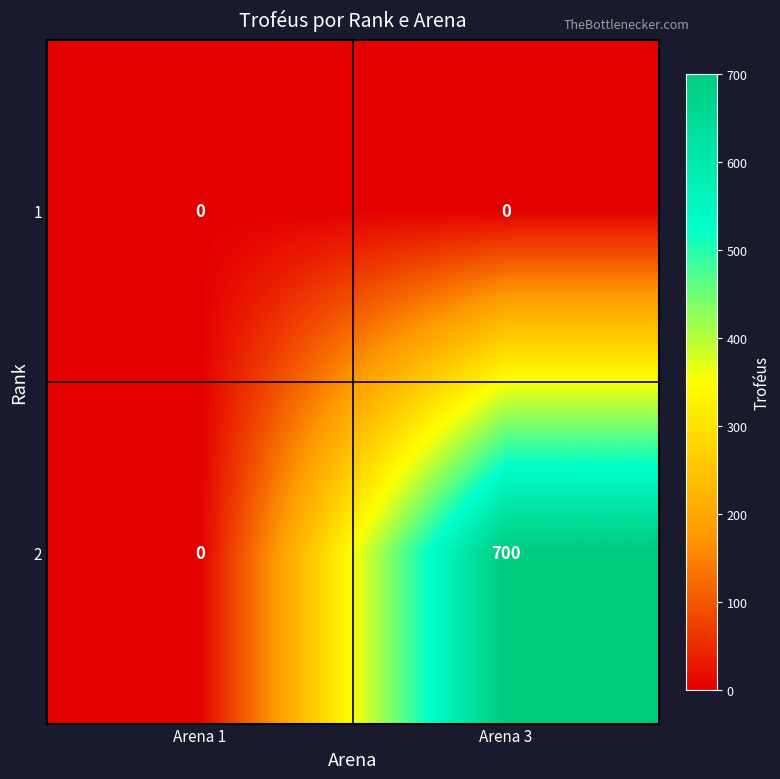

Which series changed the most between Arena 1 and Arena 3?

2